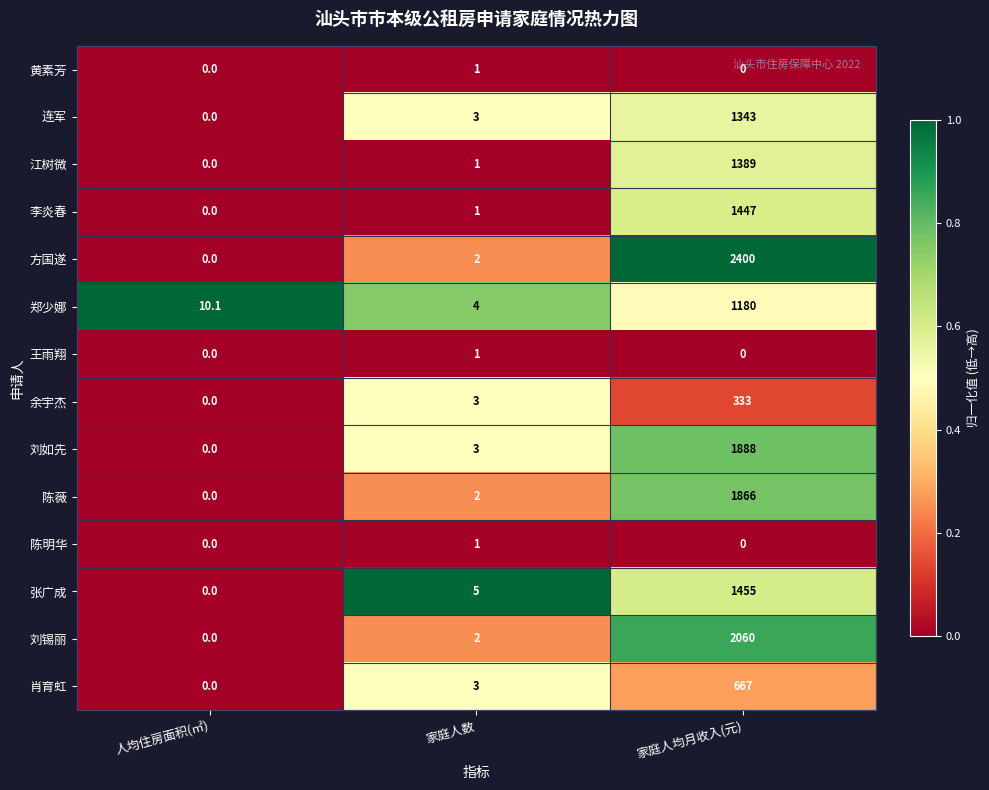

Rank the categories by 连军 value from lowest to highest.

人均住房面积(㎡), 家庭人数, 家庭人均月收入(元)